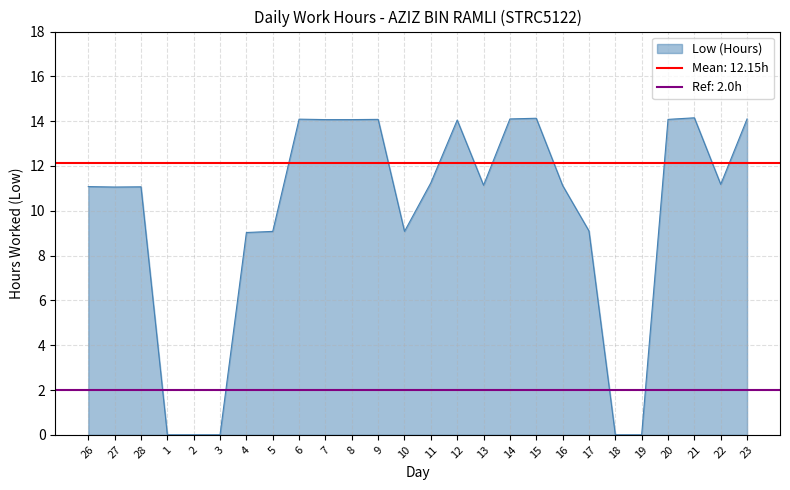

The value at 20 is 14.1. True or false?

True